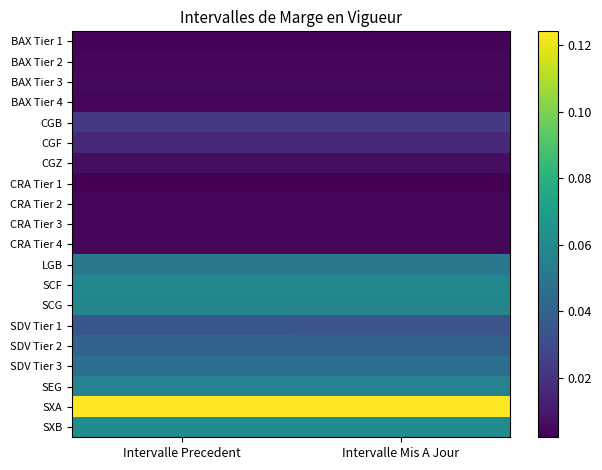

Reading right to left, extract all data points from this chart.

BAX Tier 1: Intervalle Mis A Jour=0.0	Intervalle Precedent=0.0
BAX Tier 2: Intervalle Mis A Jour=0.0	Intervalle Precedent=0.0
BAX Tier 3: Intervalle Mis A Jour=0.0	Intervalle Precedent=0.0
BAX Tier 4: Intervalle Mis A Jour=0.0	Intervalle Precedent=0.0
CGB: Intervalle Mis A Jour=0.0	Intervalle Precedent=0.0
CGF: Intervalle Mis A Jour=0.0	Intervalle Precedent=0.0
CGZ: Intervalle Mis A Jour=0.0	Intervalle Precedent=0.0
CRA Tier 1: Intervalle Mis A Jour=0.0	Intervalle Precedent=0.0
CRA Tier 2: Intervalle Mis A Jour=0.0	Intervalle Precedent=0.0
CRA Tier 3: Intervalle Mis A Jour=0.0	Intervalle Precedent=0.0
CRA Tier 4: Intervalle Mis A Jour=0.0	Intervalle Precedent=0.0
LGB: Intervalle Mis A Jour=0.1	Intervalle Precedent=0.1
SCF: Intervalle Mis A Jour=0.1	Intervalle Precedent=0.1
SCG: Intervalle Mis A Jour=0.1	Intervalle Precedent=0.1
SDV Tier 1: Intervalle Mis A Jour=0.0	Intervalle Precedent=0.0
SDV Tier 2: Intervalle Mis A Jour=0.0	Intervalle Precedent=0.0
SDV Tier 3: Intervalle Mis A Jour=0.0	Intervalle Precedent=0.0
SEG: Intervalle Mis A Jour=0.1	Intervalle Precedent=0.1
SXA: Intervalle Mis A Jour=0.1	Intervalle Precedent=0.1
SXB: Intervalle Mis A Jour=0.1	Intervalle Precedent=0.1